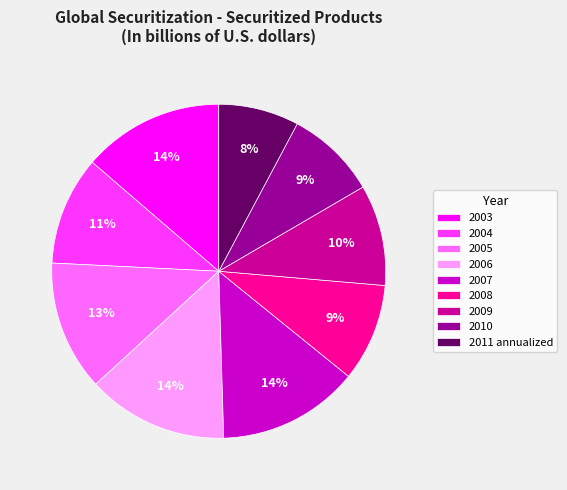

Between 2007 and 2011 annualized, which is larger?

2007